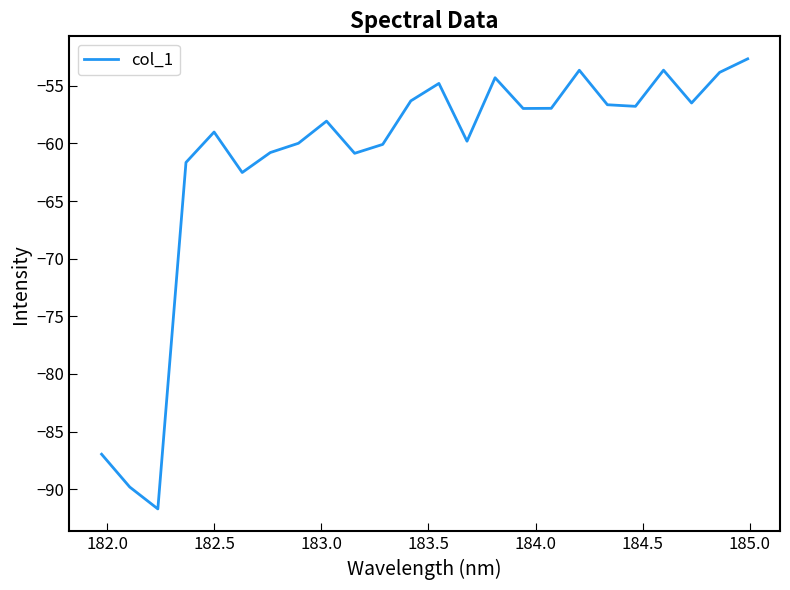

What is the smallest value displayed?

-91.7